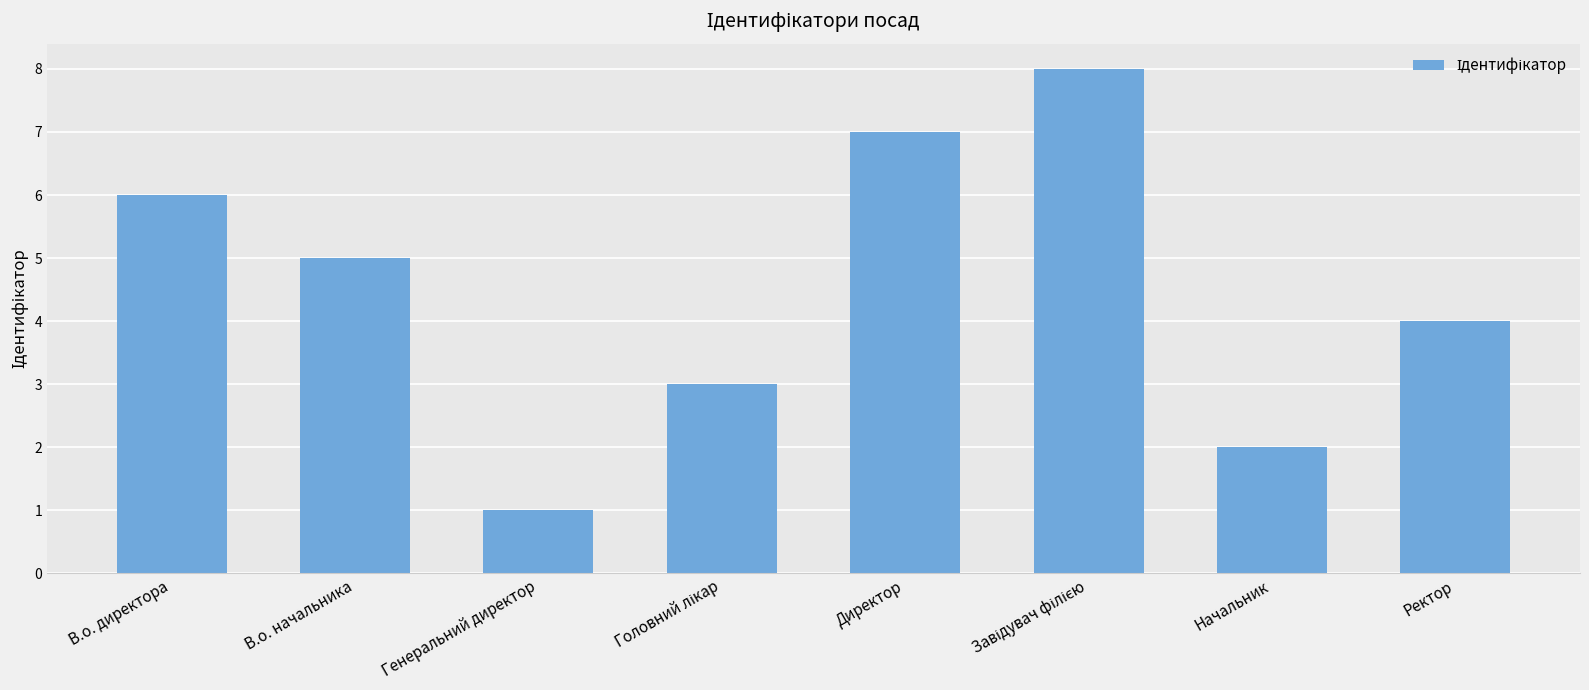

The chart shows a value of 1 at Начальник. True or false?

False